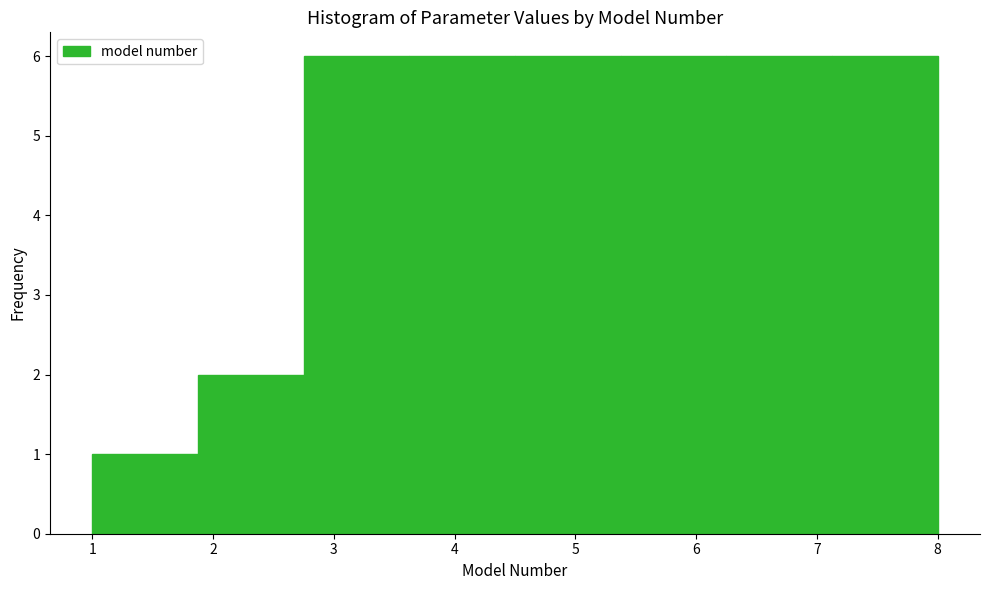

Reading left to right, list every bar in this chart as the range it spans on the x-axis followed by its height. Neither the bar edges nor the heights are printed on the chart, so give them approximately, as read against the axes.

1.0 to 1.9: 1
1.9 to 2.8: 2
2.8 to 3.6: 6
3.6 to 4.5: 6
4.5 to 5.4: 6
5.4 to 6.3: 6
6.3 to 7.1: 6
7.1 to 8.0: 6